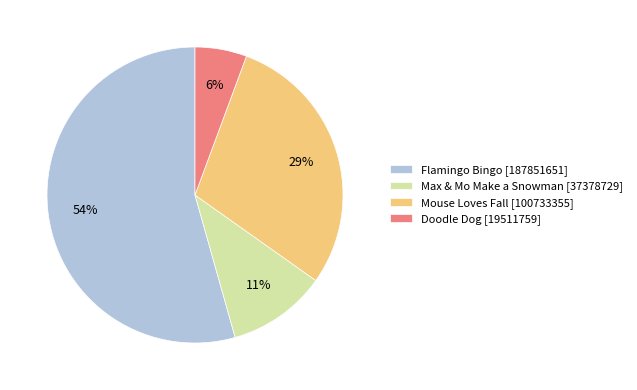

Does any single category account for the majority?

Yes